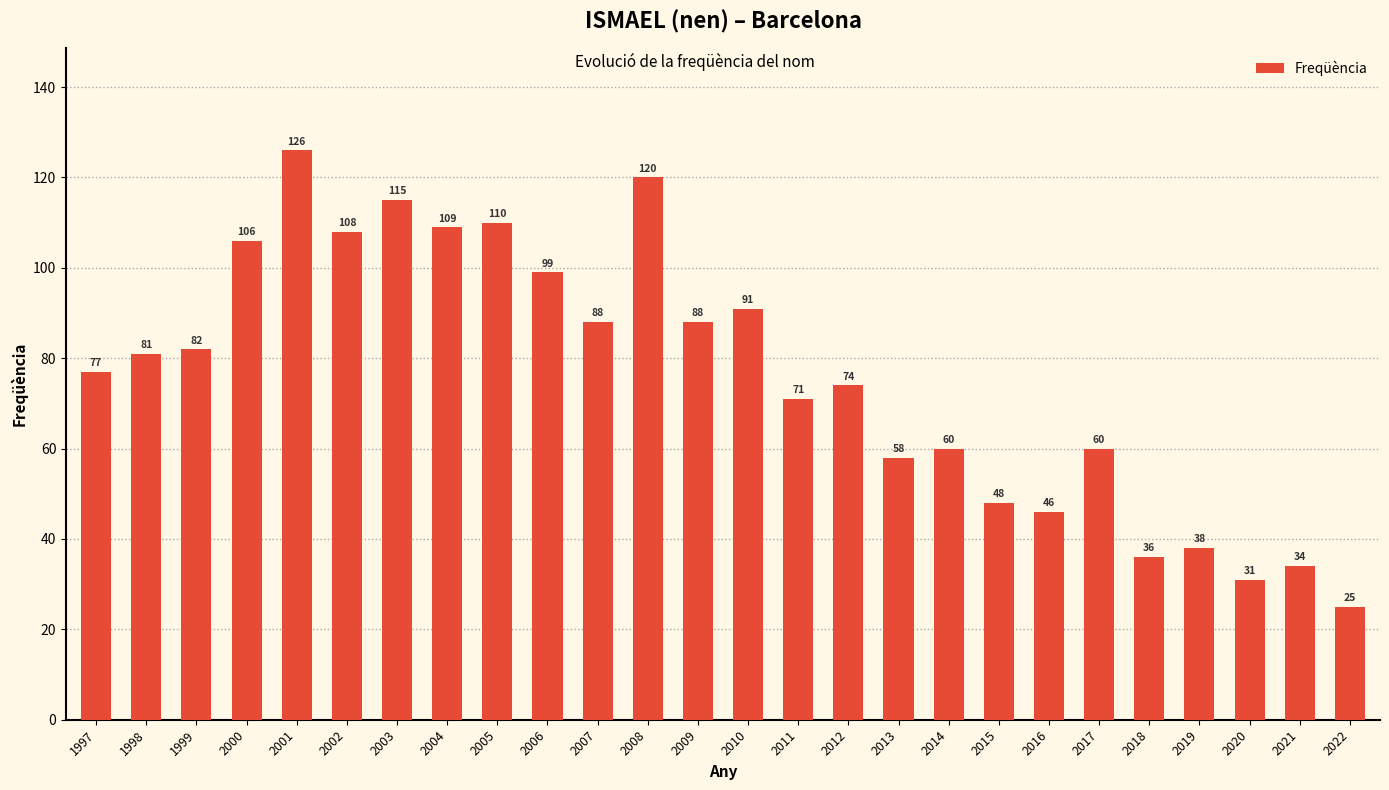

Reading left to right, transcribe all the data shown in this chart.

1997=77	1998=81	1999=82	2000=106	2001=126	2002=108	2003=115	2004=109	2005=110	2006=99	2007=88	2008=120	2009=88	2010=91	2011=71	2012=74	2013=58	2014=60	2015=48	2016=46	2017=60	2018=36	2019=38	2020=31	2021=34	2022=25